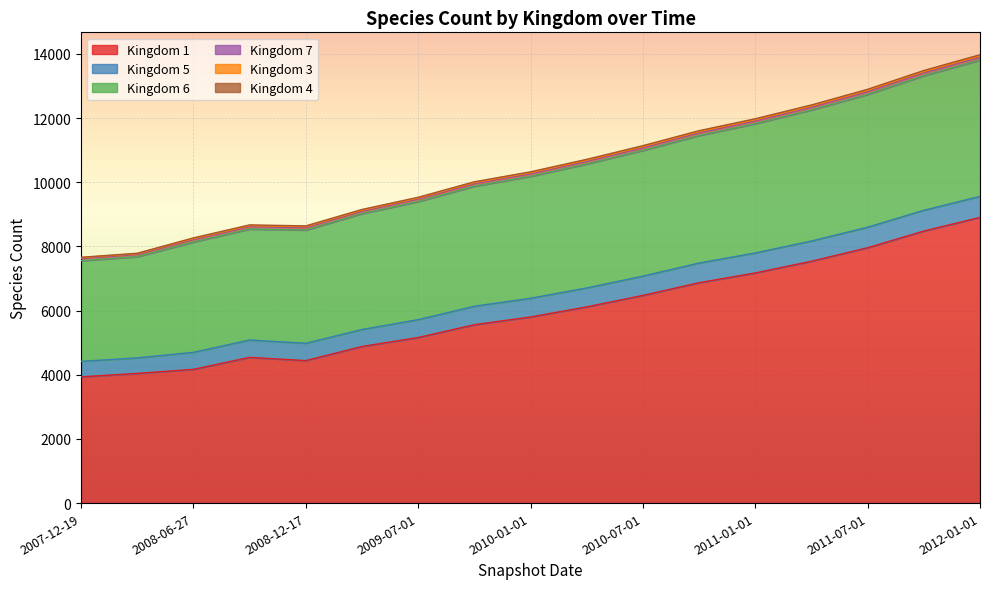

The value of 4 at 2008-12-17 is 23. True or false?

True